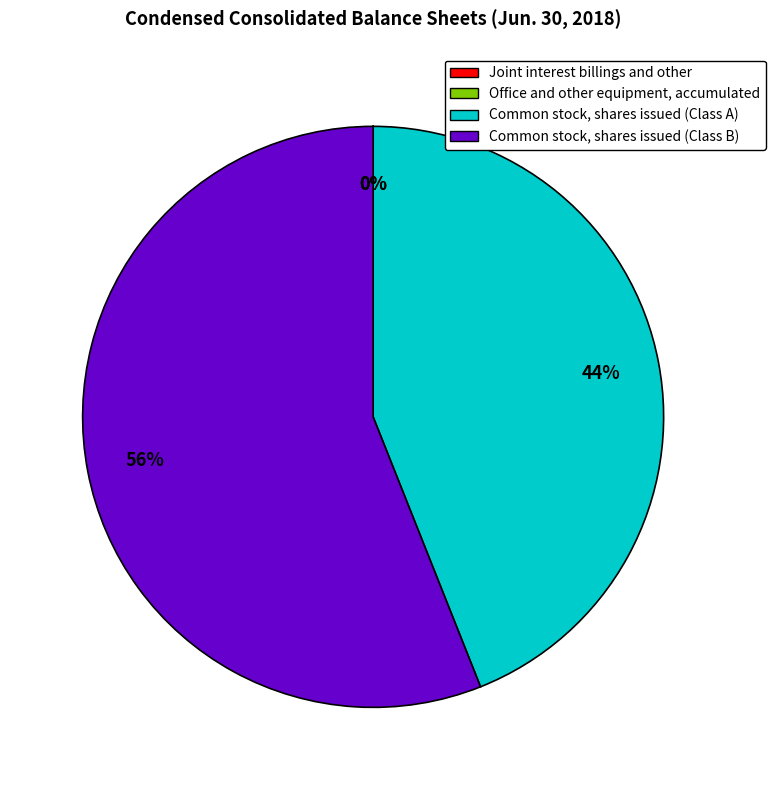

The Common stock, shares issued (Class B) slice represents 68% of the pie. True or false?

False